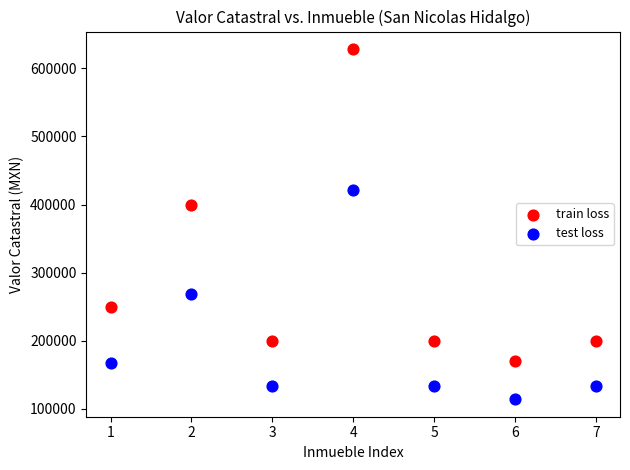

Across all series, what Y value is closest to 371166?

400000.0